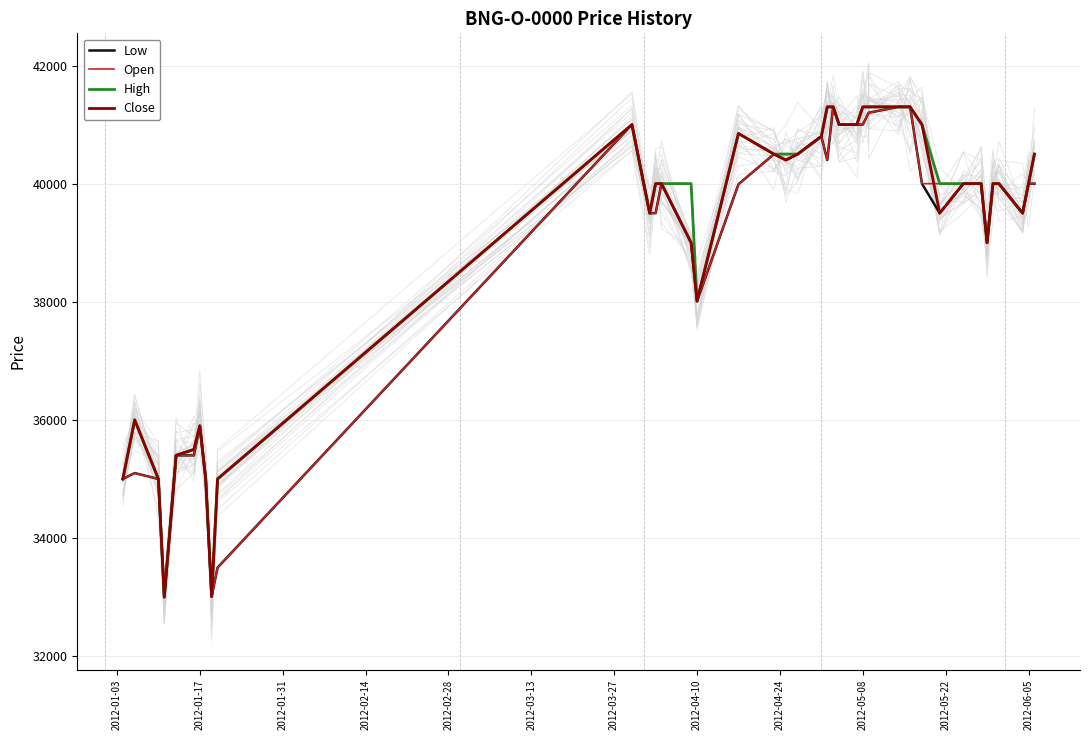

What is the difference between the maximum and minimum values in the Low series?

8300